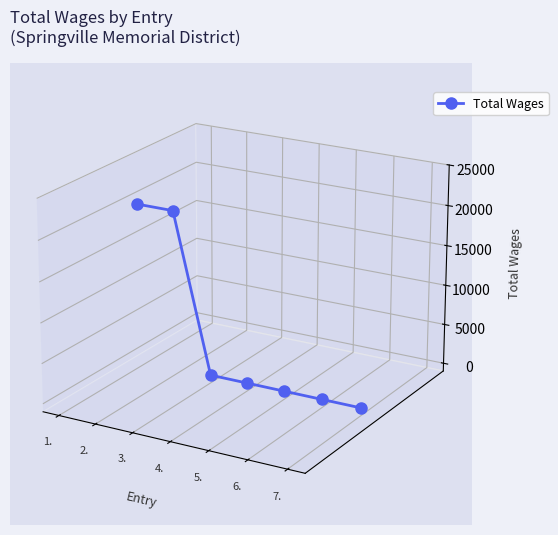

Which label corresponds to the smallest value in the chart?

7.